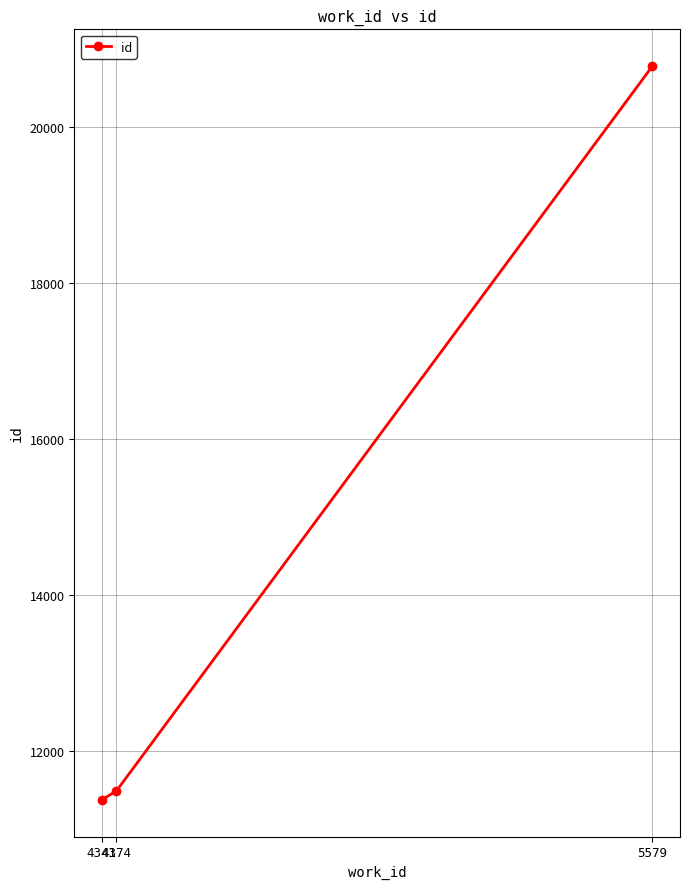

What is the difference between the maximum and second lowest values?

9290